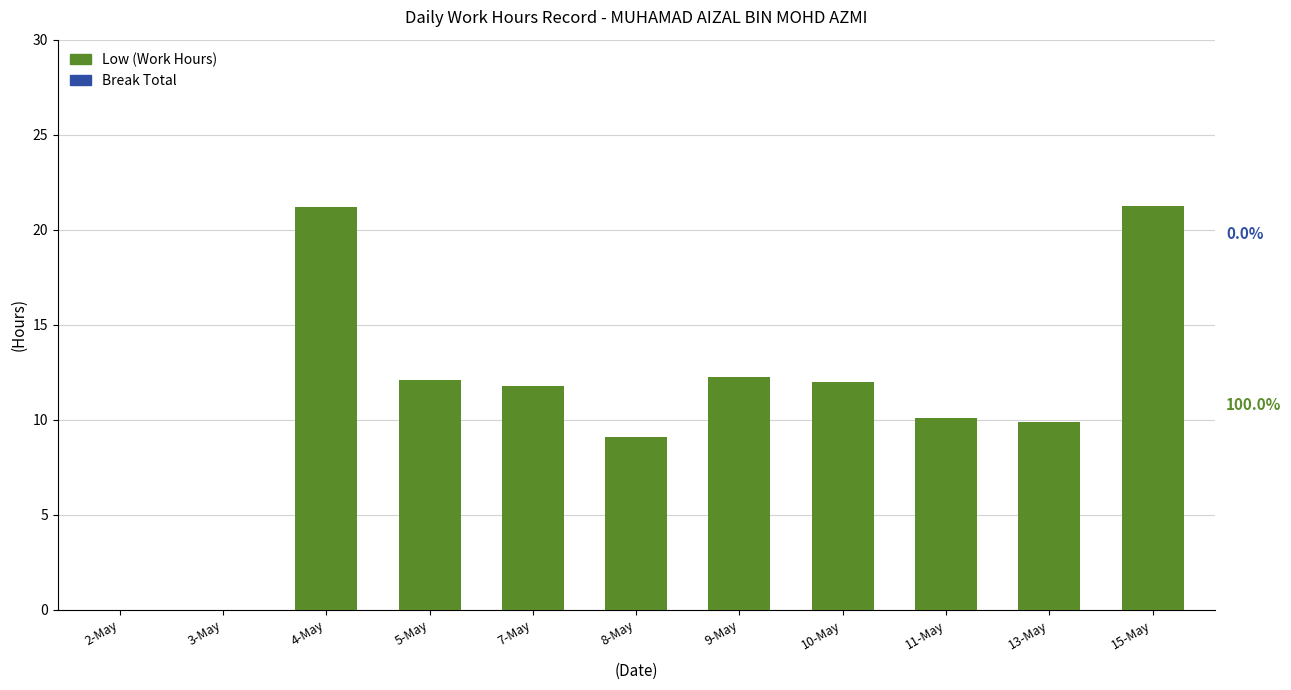

True or false: the data shows -13.7 at 2-May.

False